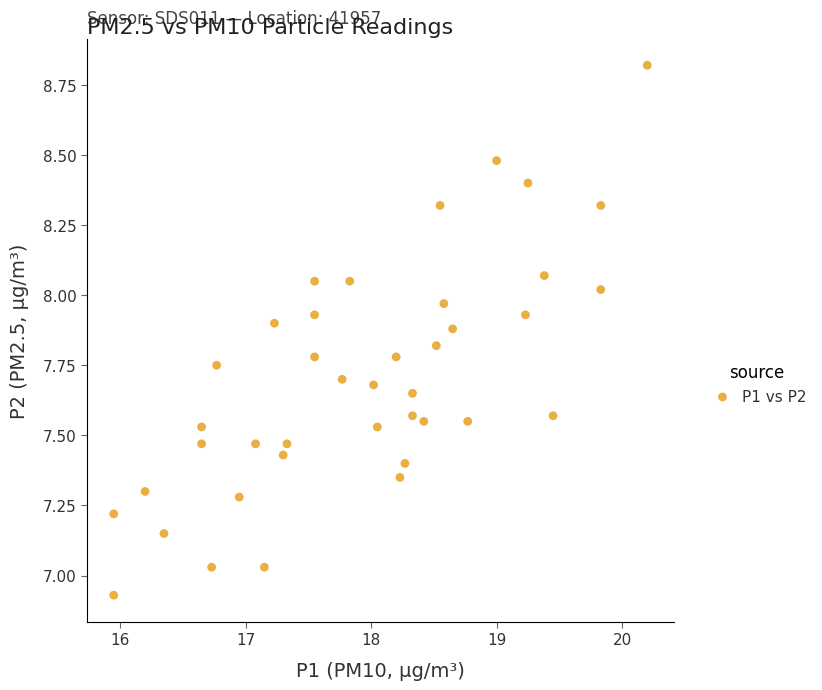

What is the range of Y values (max minus min)?

1.9